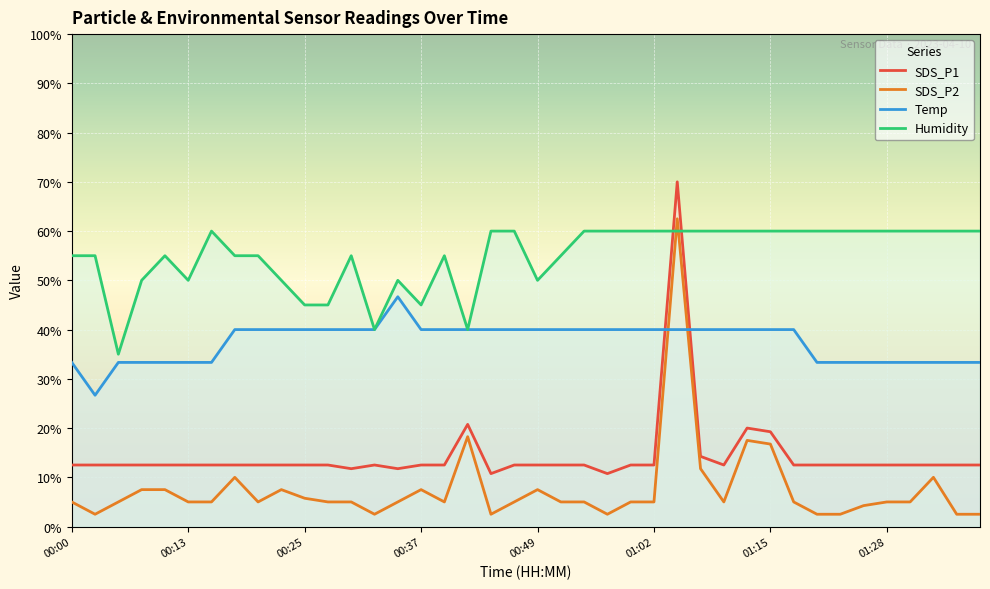

What position from the left is 00:03?

2